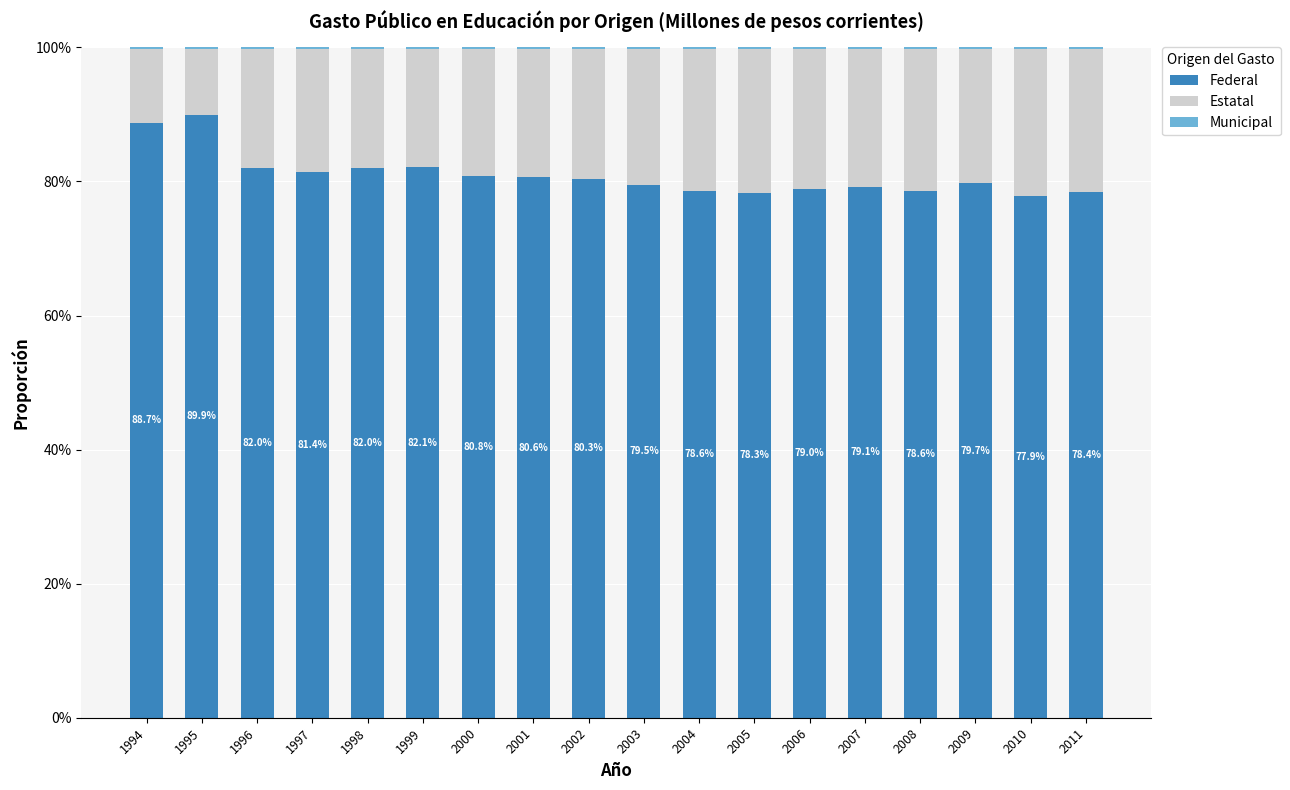

What is the sum of all Federal values?

1457.1